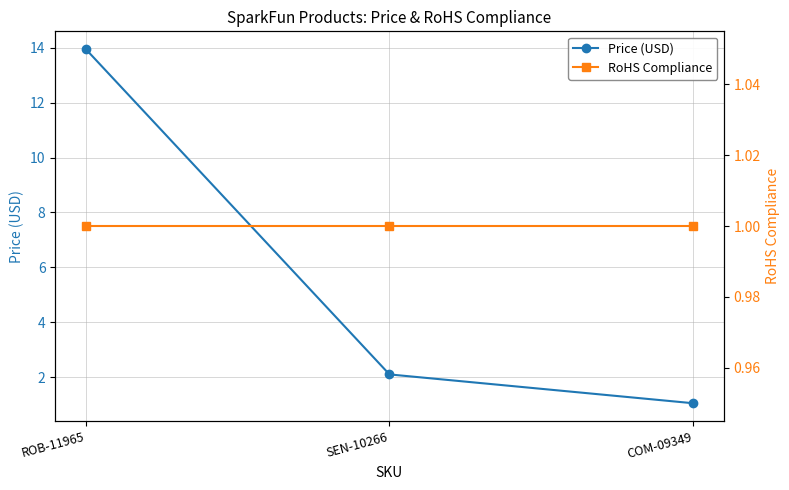

The RoHS Compliance series shows 1.0 at ROB-11965. True or false?

True